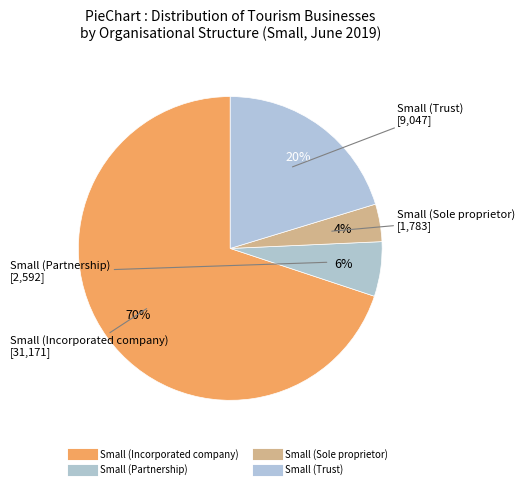

What percentage is the Small (Partnership) slice, to the nearest percent?

6%